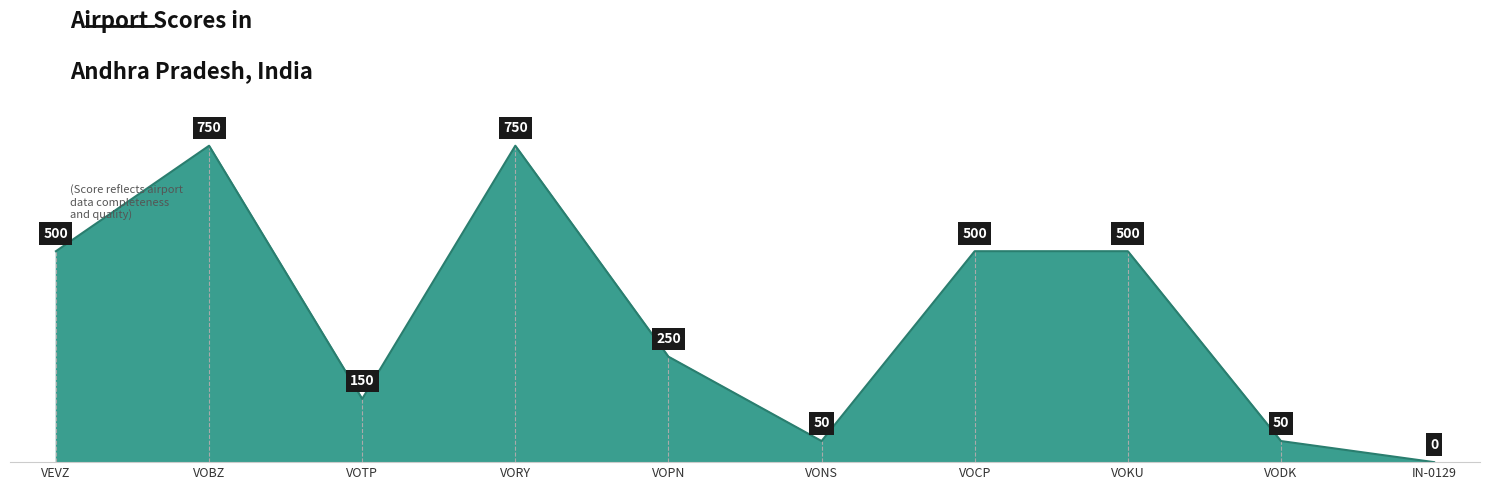

Is it true that the value at VOCP is 308?

False